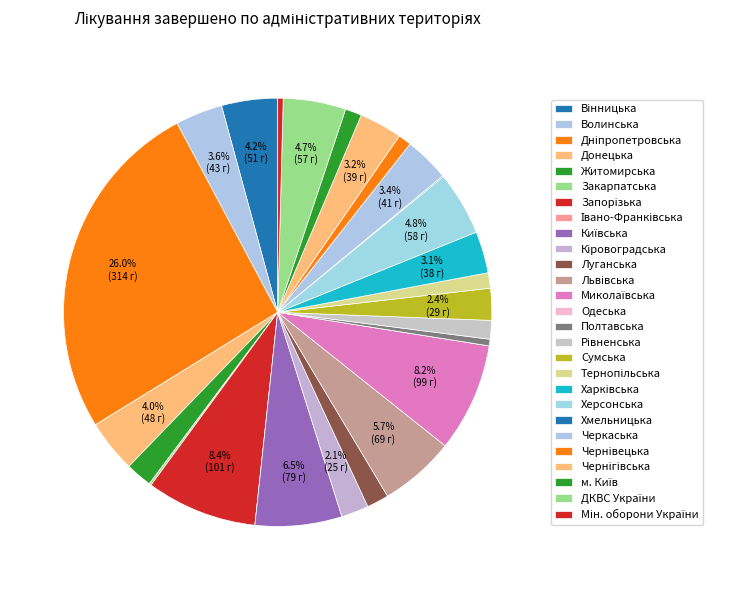

To the nearest percent, what is the average slice percentage?

4%